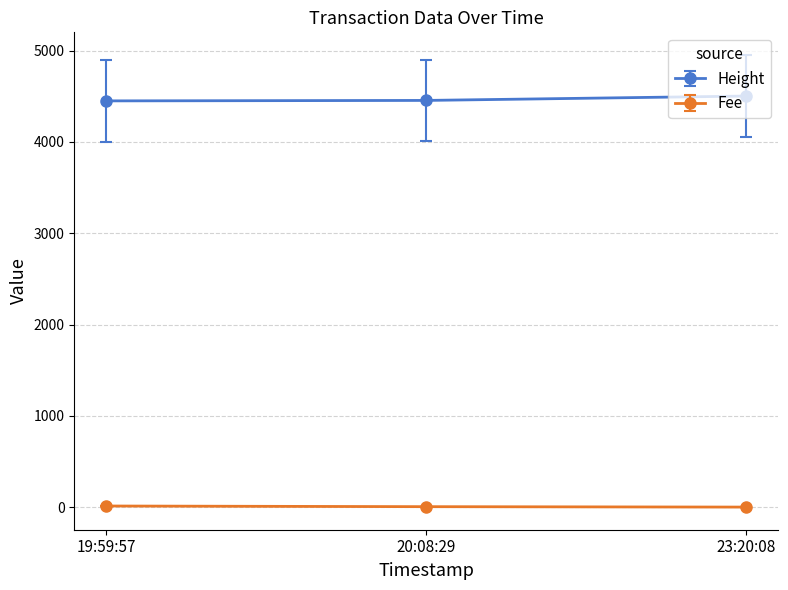

At which label does Height reach its peak?

23:20:08